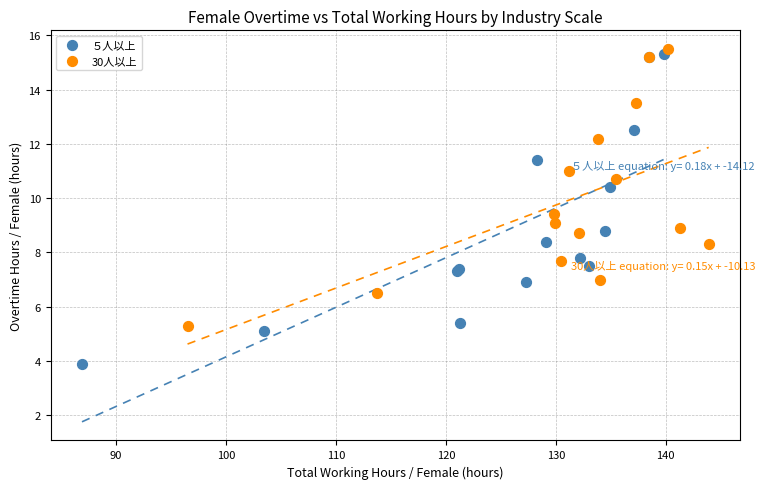

Which series contains the lowest Y value?

５人以上